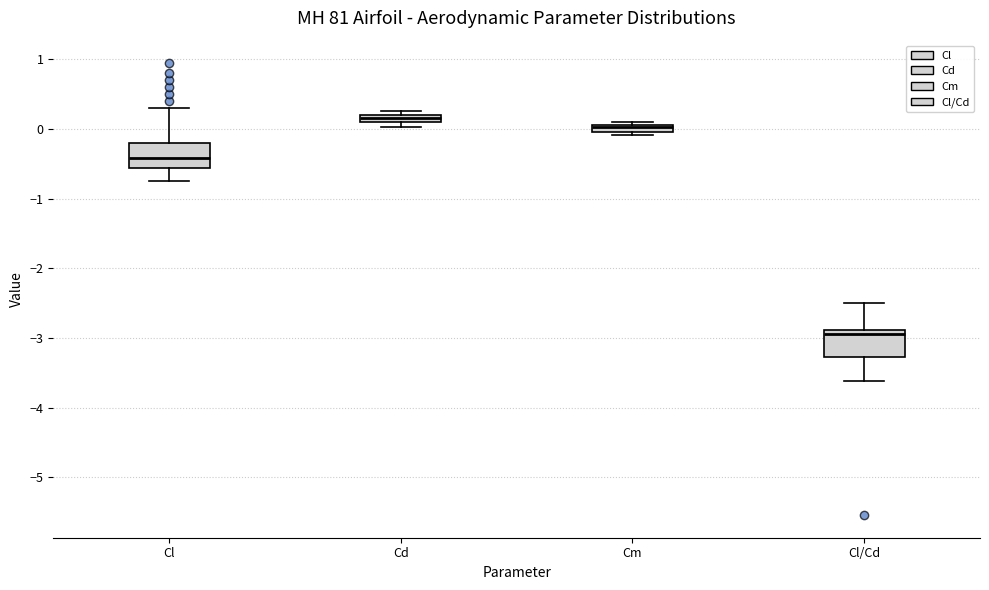

Which box's median line is the lowest?

Cl/Cd